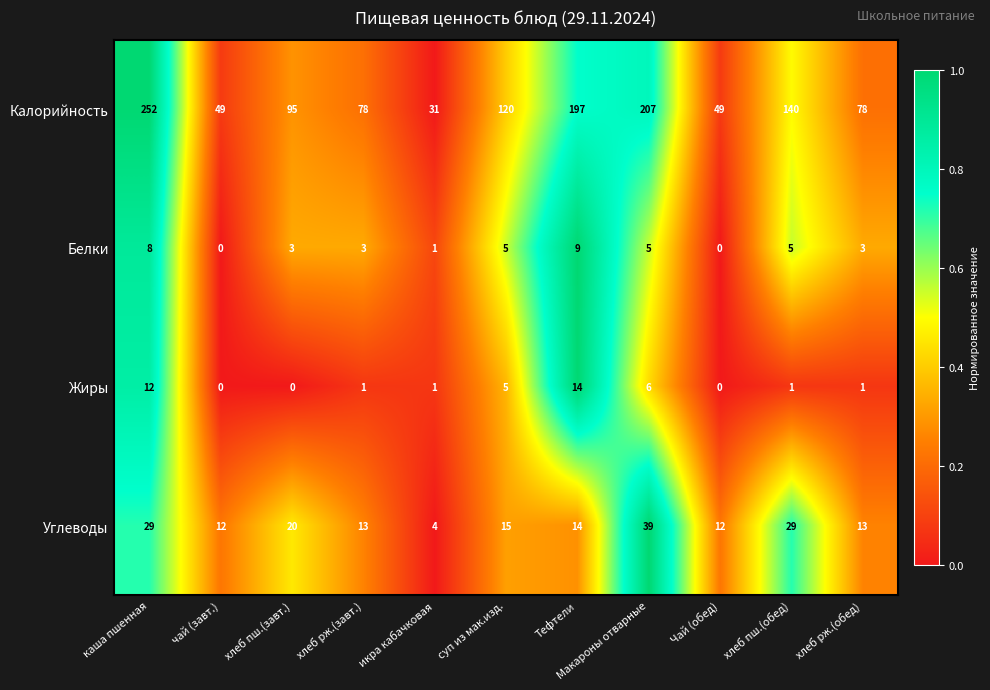

Which series has the widest spread of values?

Калорийность